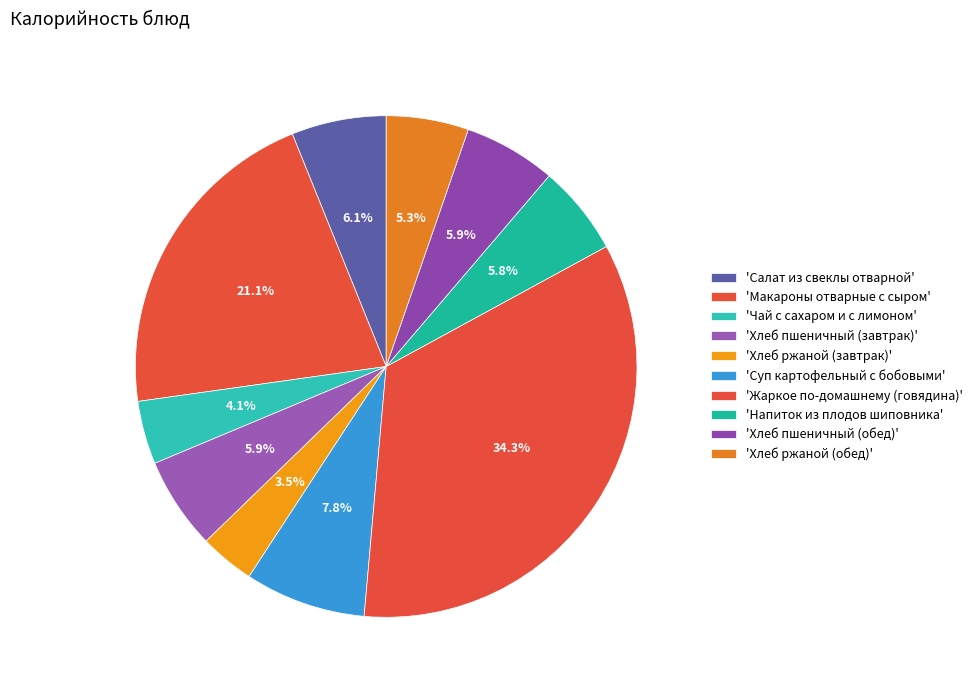

How many segments does this pie chart have?

10